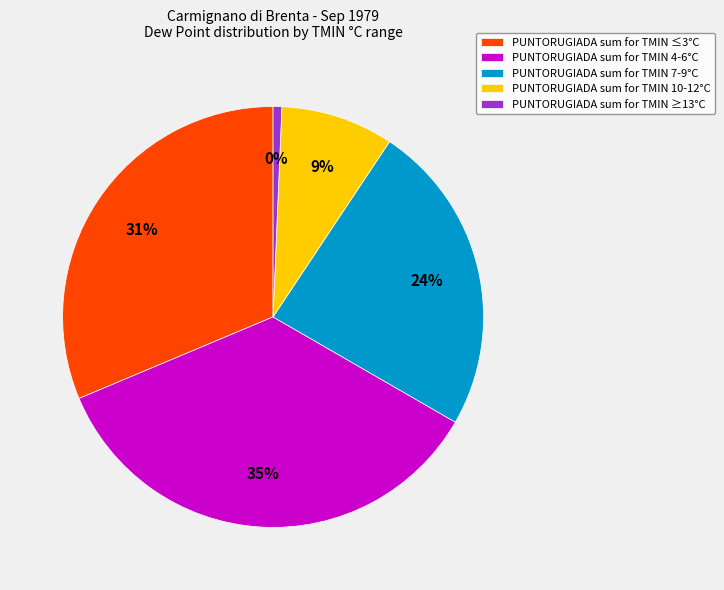

Is TMIN 9 the majority of the pie?

No